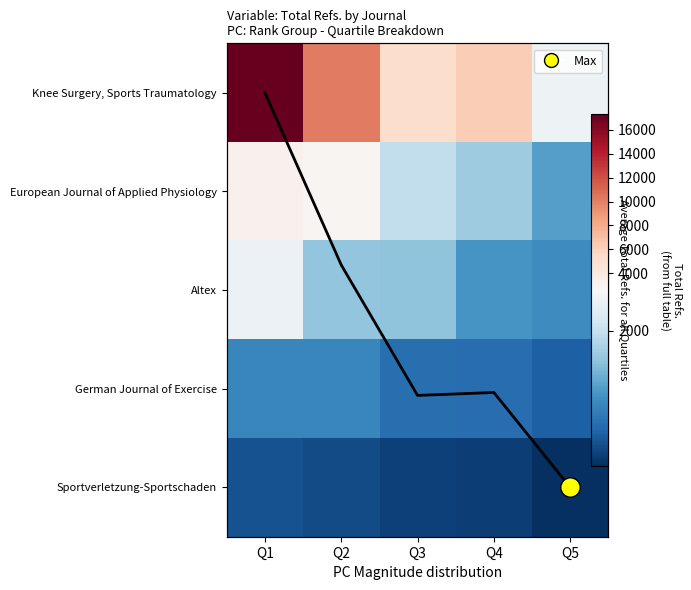

The value of European Journal of Applied Physiology at Q4 is 1694. True or false?

True